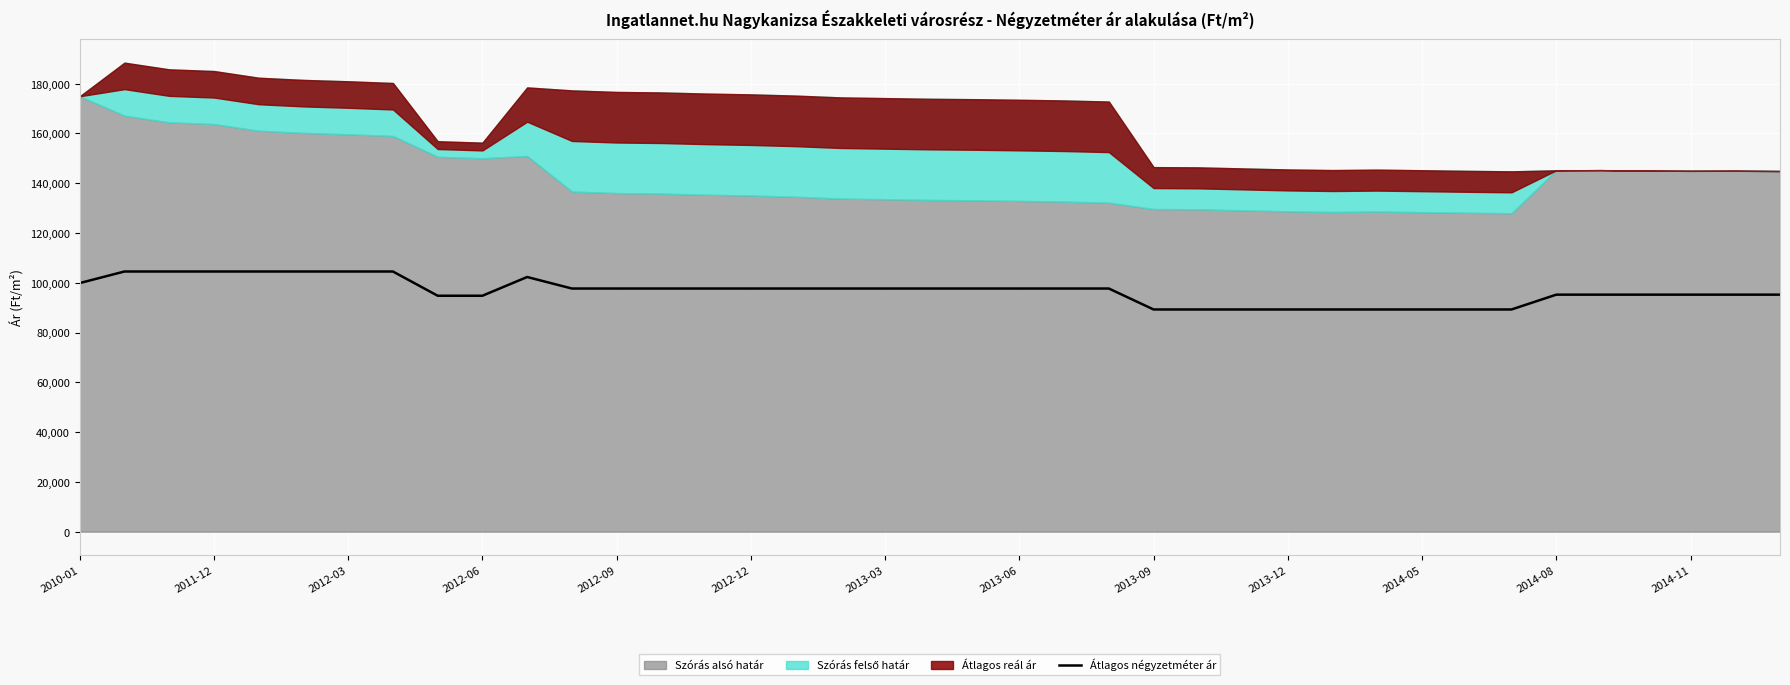

What is the lowest value of the Átlagos négyzetméter ár series?

89285